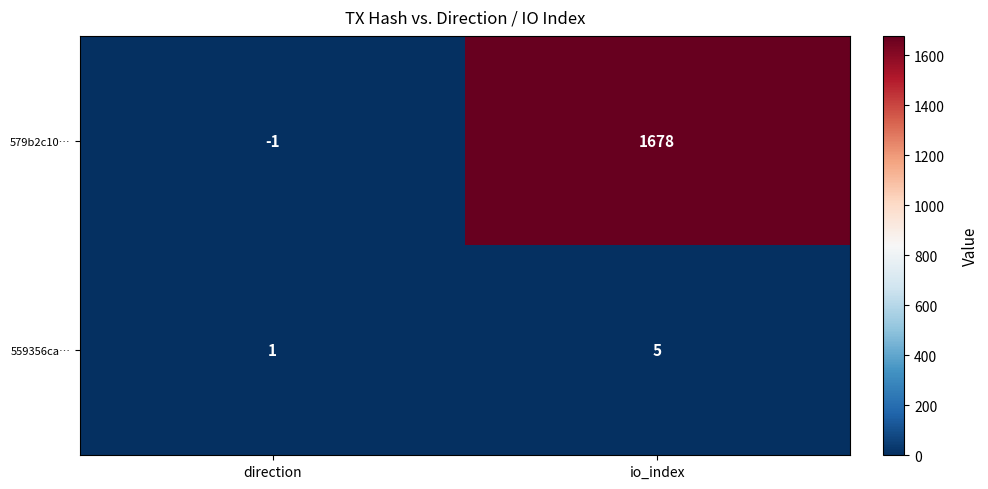

Between direction and io_index, which series saw the biggest shift?

579b2c10…